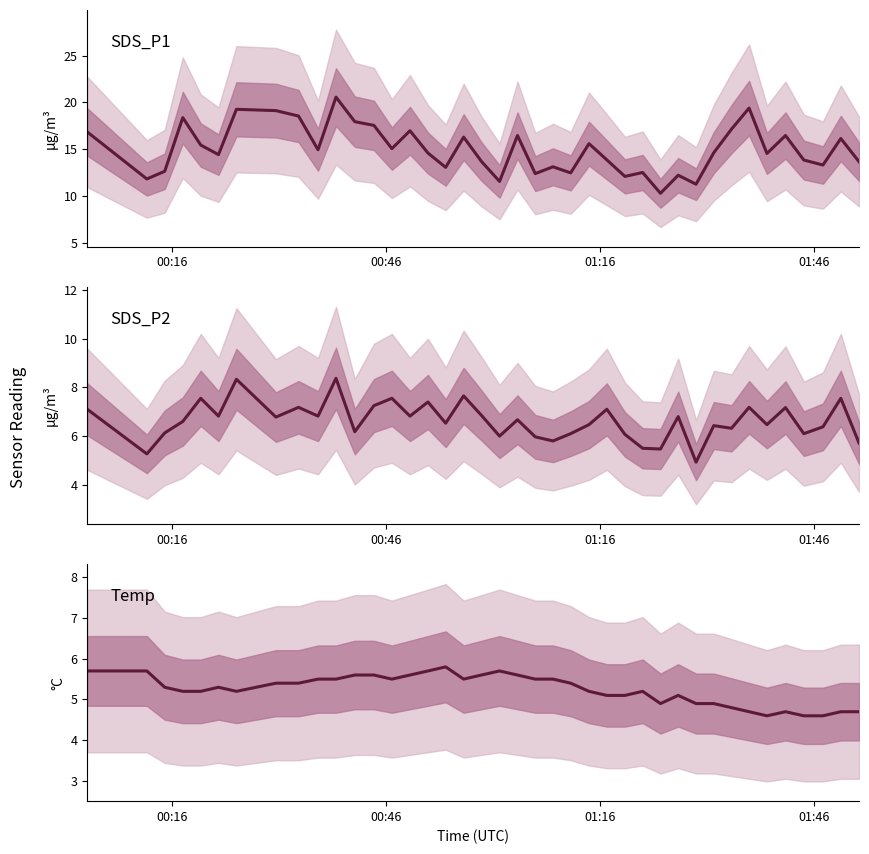

What is the greatest value displayed?

20.6